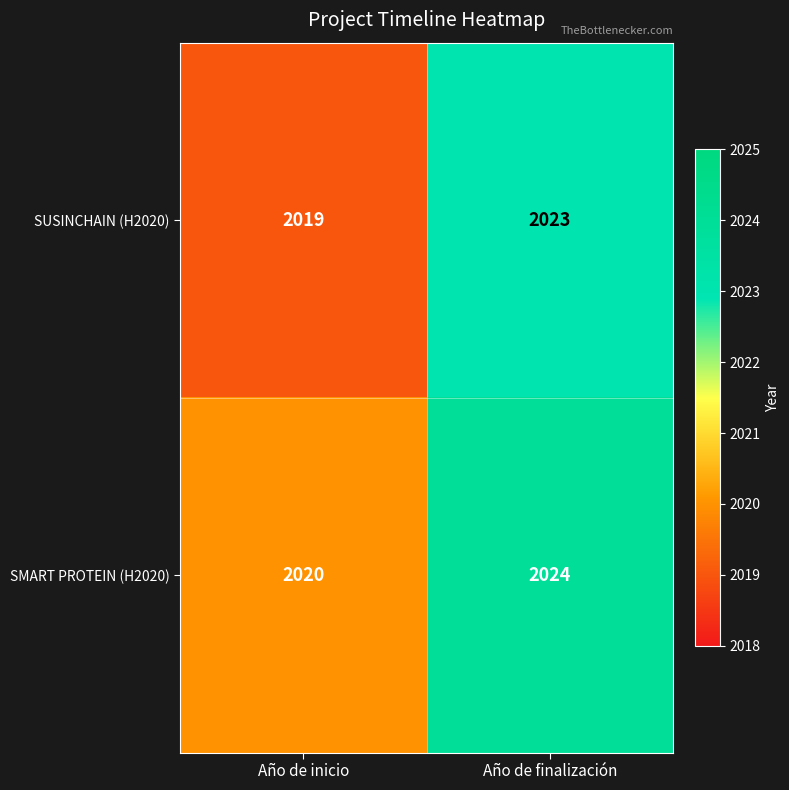

Reading right to left, transcribe all the data shown in this chart.

SUSINCHAIN (H2020): 2023	2019
SMART PROTEIN (H2020): 2024	2020